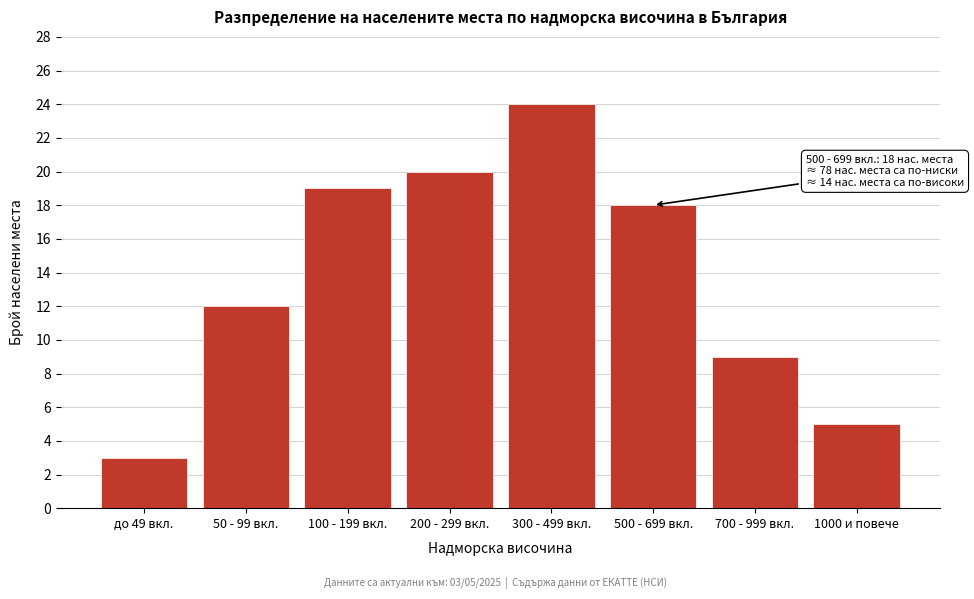

Reading right to left, extract all data points from this chart.

1000 и повече=5	700 - 999 вкл.=9	500 - 699 вкл.=18	300 - 499 вкл.=24	200 - 299 вкл.=20	100 - 199 вкл.=19	50 - 99 вкл.=12	до 49 вкл.=3